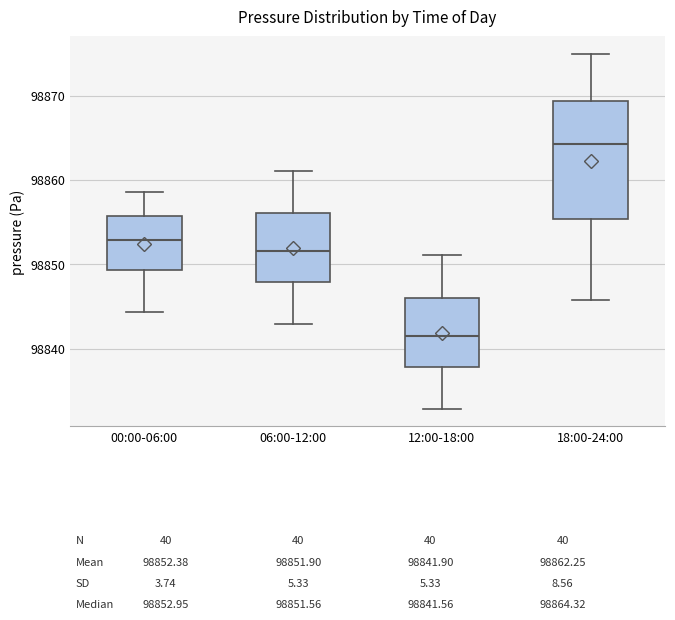

Which box has the highest median line?

18:00-24:00